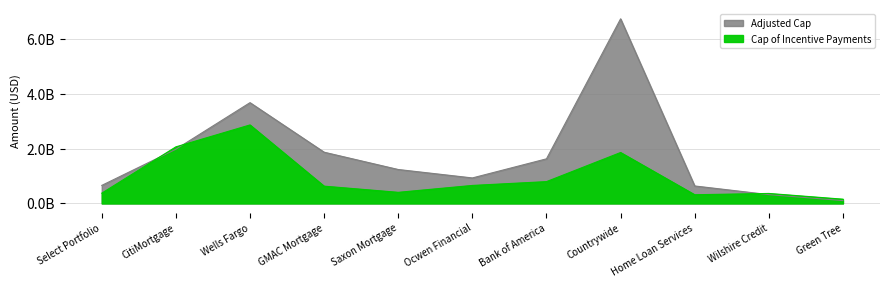

At which category does the chart reach its peak across all series?

Countrywide